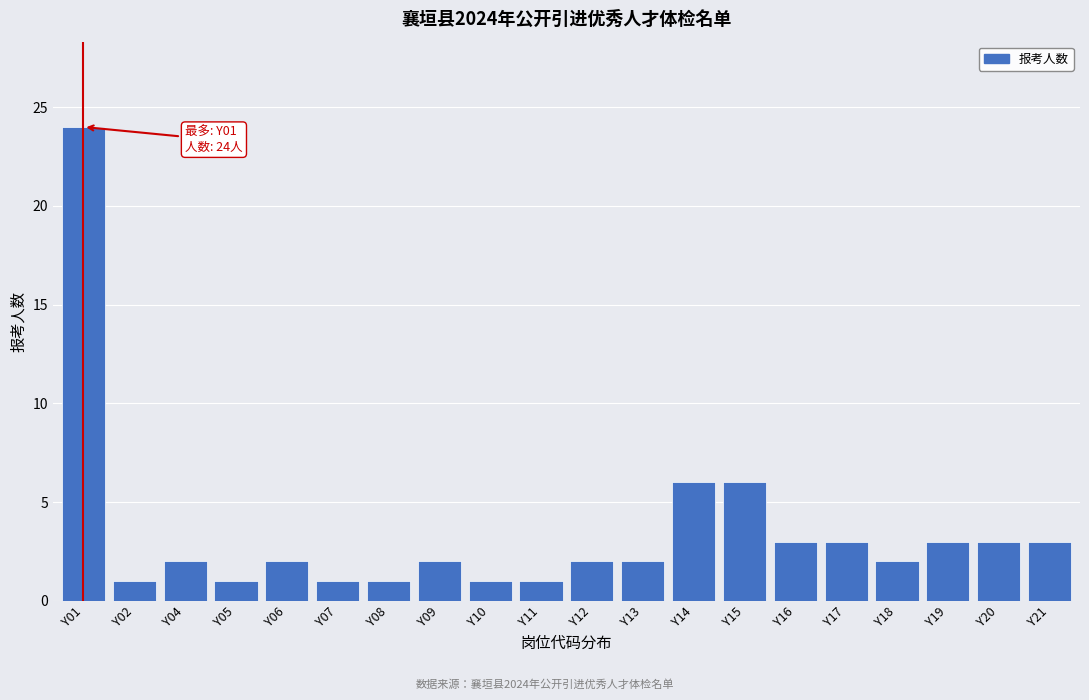

Reading left to right, list all the values displayed in this chart.

Y01=24	Y02=1	Y04=2	Y05=1	Y06=2	Y07=1	Y08=1	Y09=2	Y10=1	Y11=1	Y12=2	Y13=2	Y14=6	Y15=6	Y16=3	Y17=3	Y18=2	Y19=3	Y20=3	Y21=3